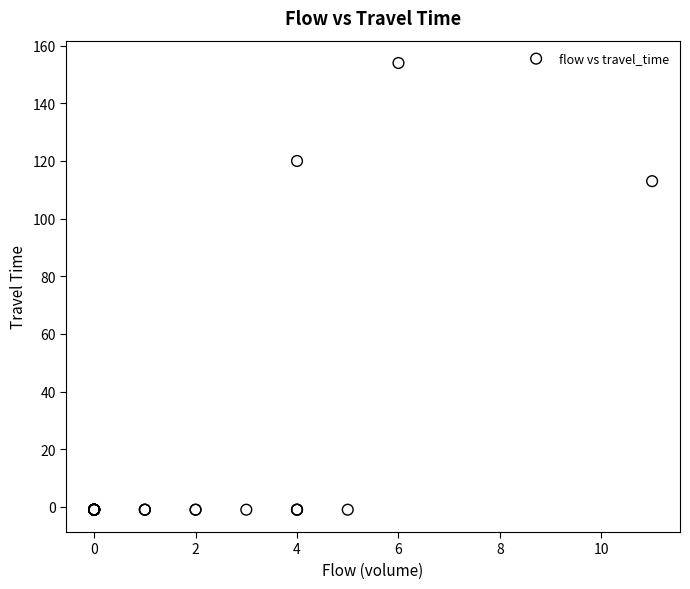

What Y value in the scatter plot is closest to 76?

113